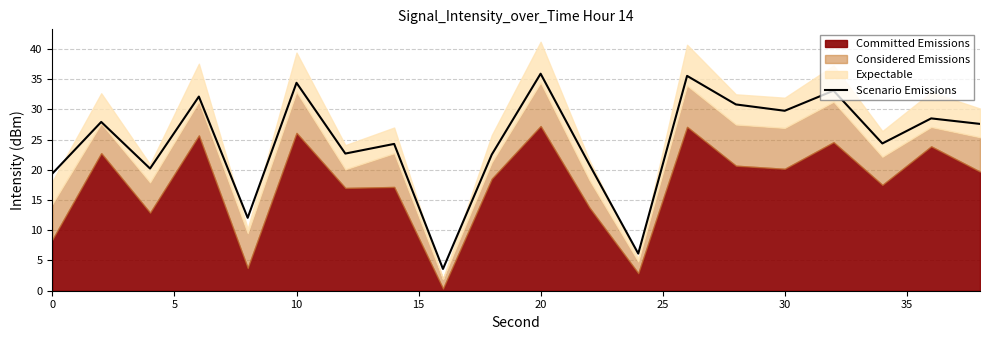

What is the lowest value of the Scenario Emissions series?

3.6